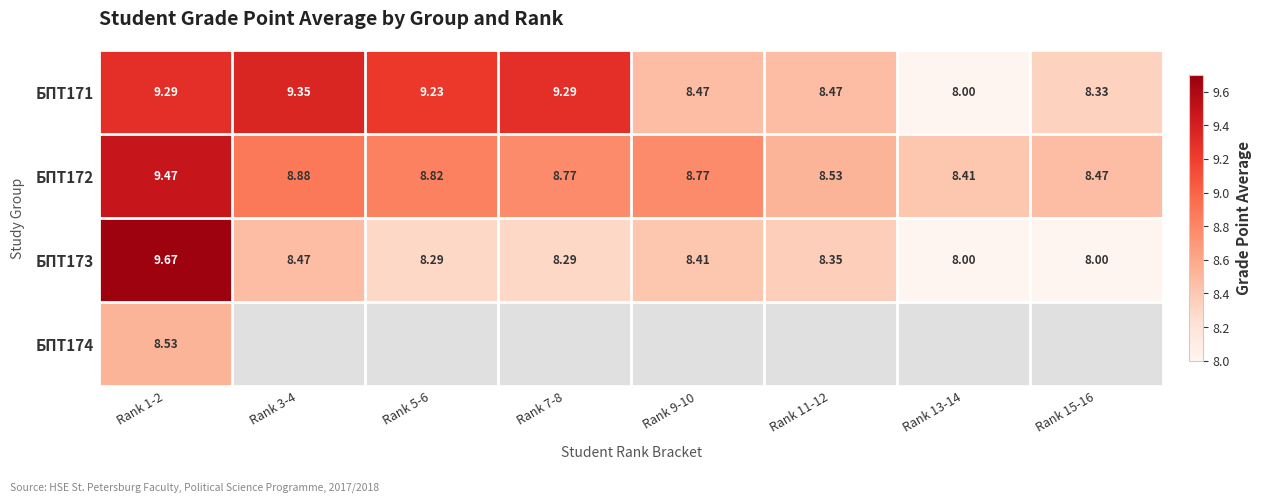

What is the maximum value for БПТ171?

9.4